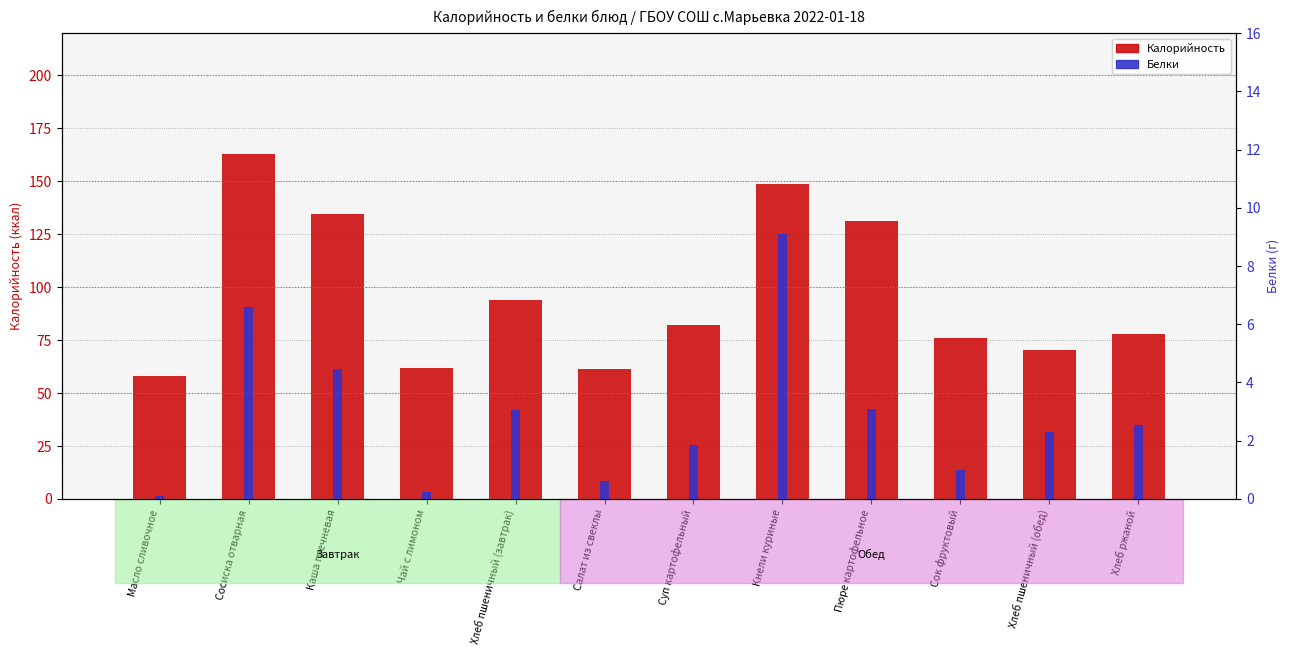

Rank the series at Кнели куриные from highest to lowest value.

Калорийность, Белки